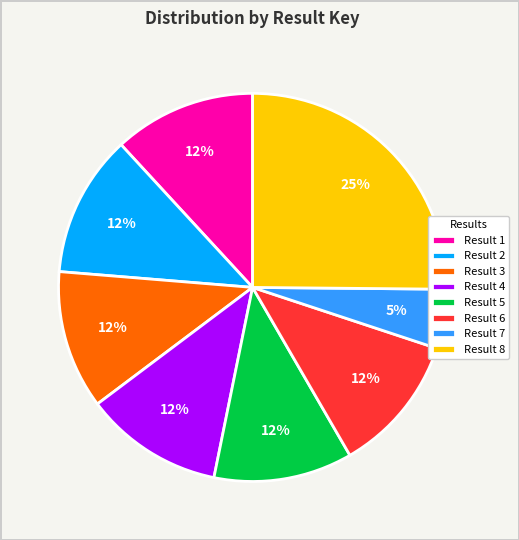

Is it true that Result 4 is 24% of the pie?

False